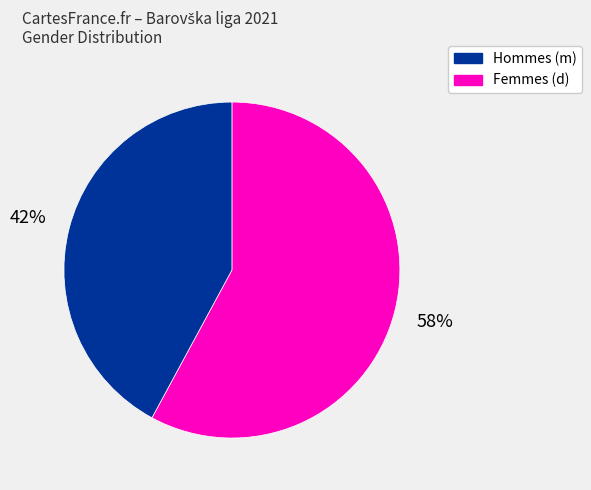

To the nearest percent, what is the difference between the largest and smallest slice percentages?

16%